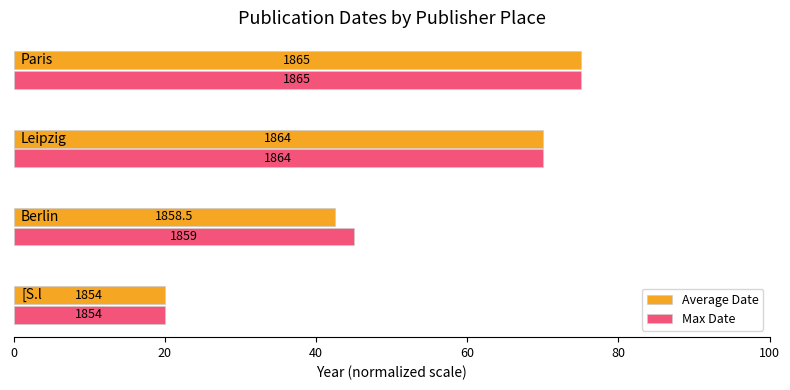

What is the value of the Max Date bar at the 4th from the left?

75.0